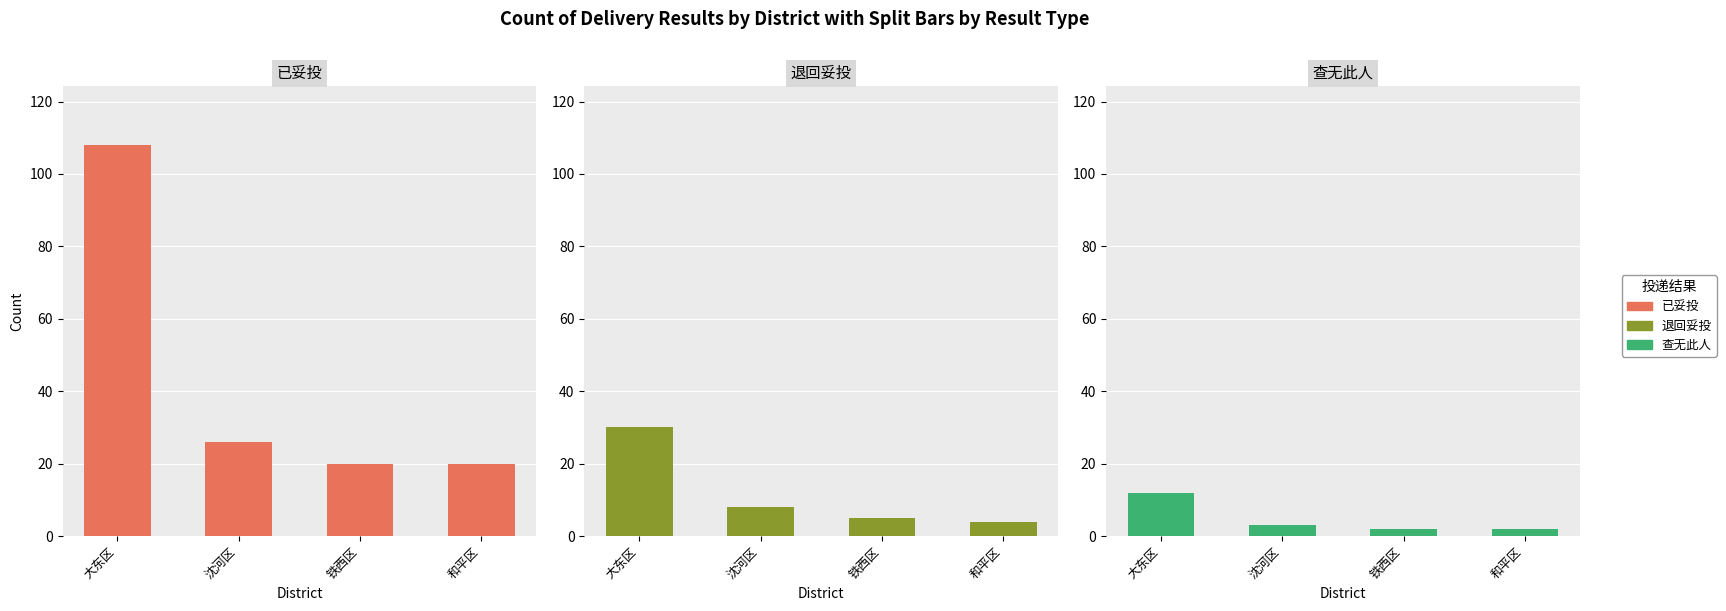

What is the label of the 4th bar from the right?

大东区